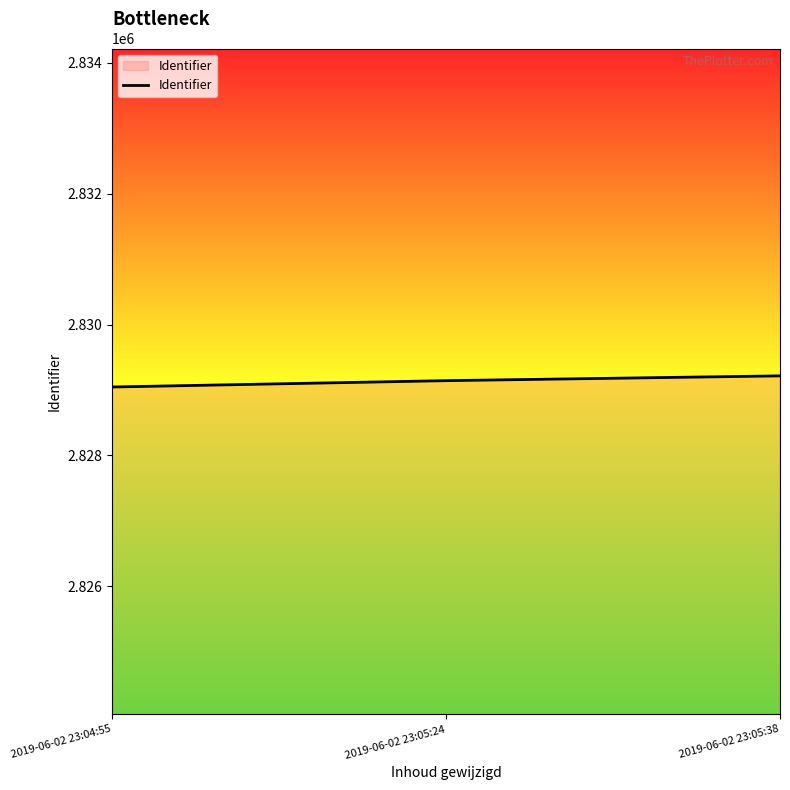

Reading left to right, extract all data points from this chart.

2019-06-02 23:04:55=2829046	2019-06-02 23:05:24=2829143	2019-06-02 23:05:38=2829216